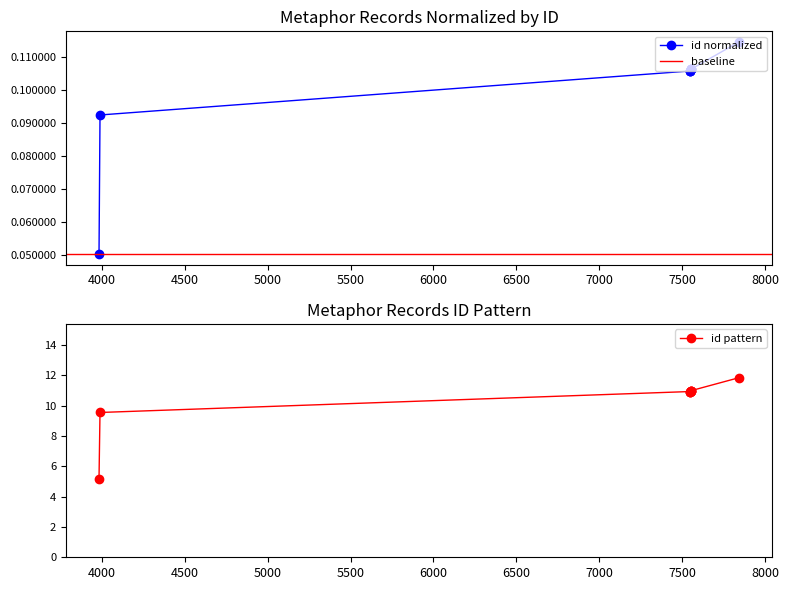

What is the sum of the values at 7553 and 7548?

21.9